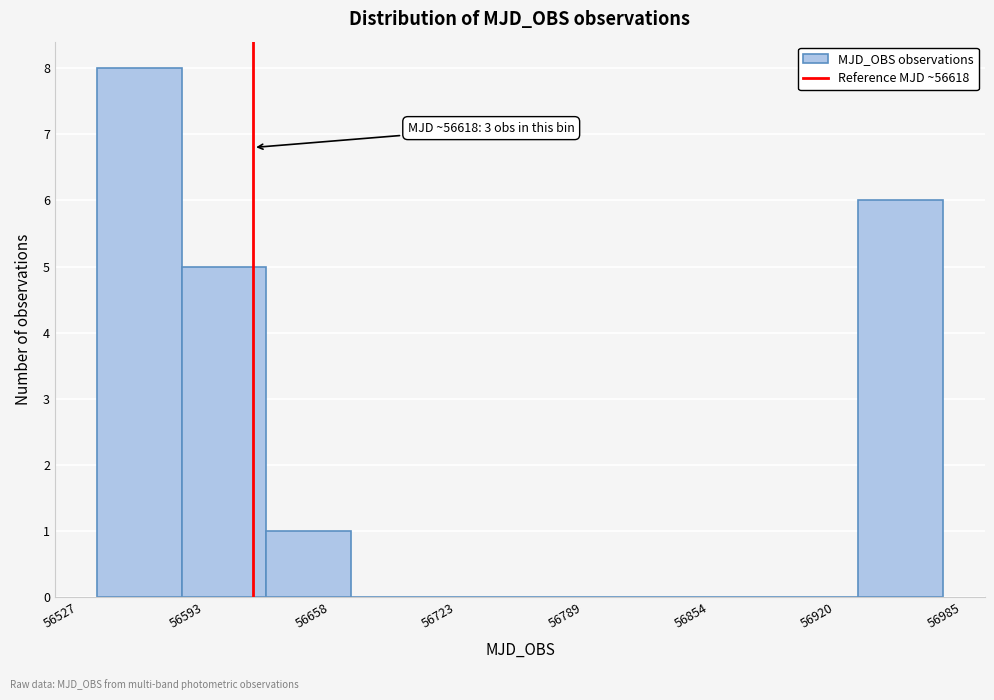

Over which range of the x-axis is the bar tallest?

56540 to 56580